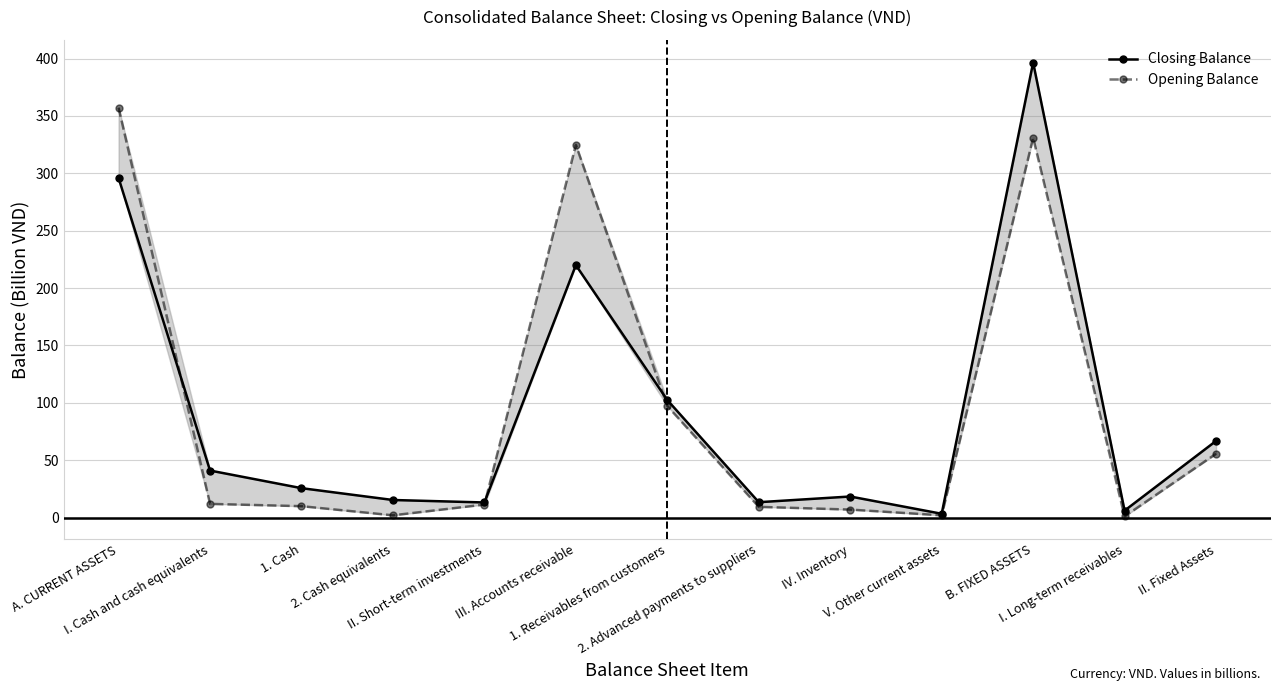

At which category is the sum across all series the highest?

B. FIXED ASSETS